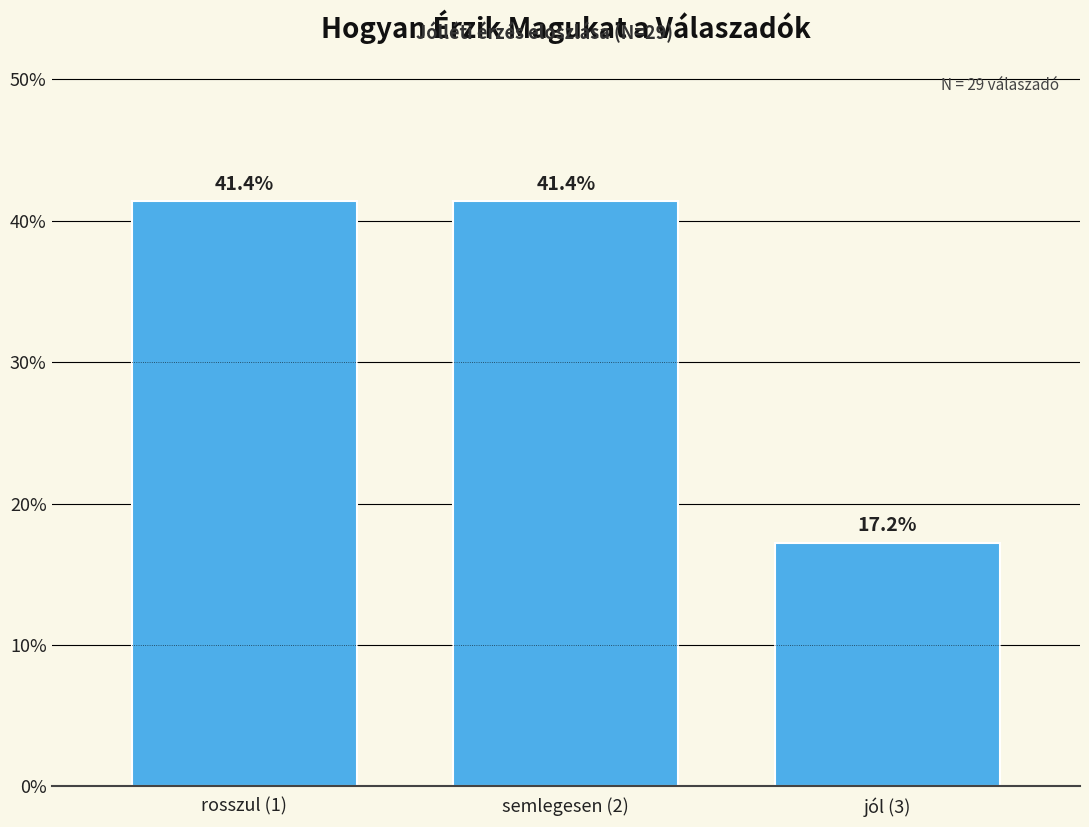

Reading left to right, extract all data points from this chart.

rosszul (1)=41.4	semlegesen (2)=41.4	jól (3)=17.2